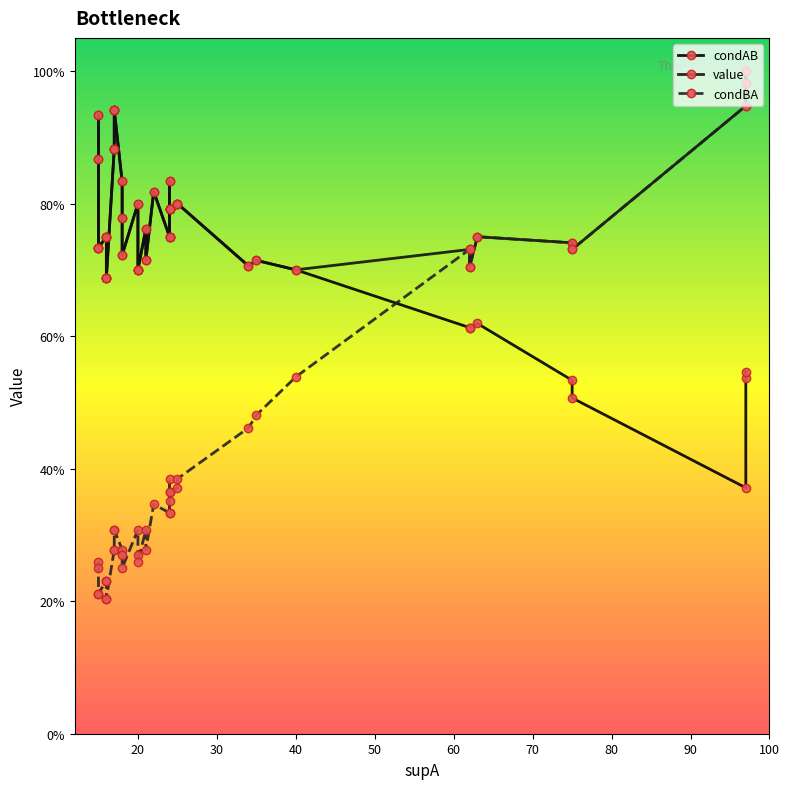

Reading left to right, transcribe all the data shown in this chart.

condAB: 0.9	0.9	0.7	0.7	0.8	0.8	0.7	0.7	0.9	0.9	0.9	0.9	0.8	0.8	0.7	0.8	0.7	0.7	0.8	0.7	0.8	0.8	0.8	0.8	0.8	0.8	0.8	0.8	0.8	0.7	0.7	0.7	0.6	0.6	0.6	0.5	0.5	0.4	0.5	0.5
value: 0.9	0.9	0.7	0.7	0.8	0.8	0.7	0.7	0.9	0.9	0.9	0.9	0.8	0.8	0.7	0.8	0.7	0.7	0.8	0.7	0.8	0.8	0.8	0.8	0.8	0.8	0.8	0.8	0.8	0.7	0.7	0.7	0.7	0.7	0.8	0.7	0.7	0.9	1.0	1.0
condBA: 0.3	0.2	0.2	0.2	0.2	0.2	0.2	0.2	0.3	0.3	0.3	0.3	0.3	0.3	0.2	0.3	0.3	0.3	0.3	0.3	0.3	0.3	0.4	0.3	0.4	0.4	0.4	0.4	0.4	0.5	0.5	0.5	0.7	0.7	0.8	0.7	0.7	0.9	1.0	1.0